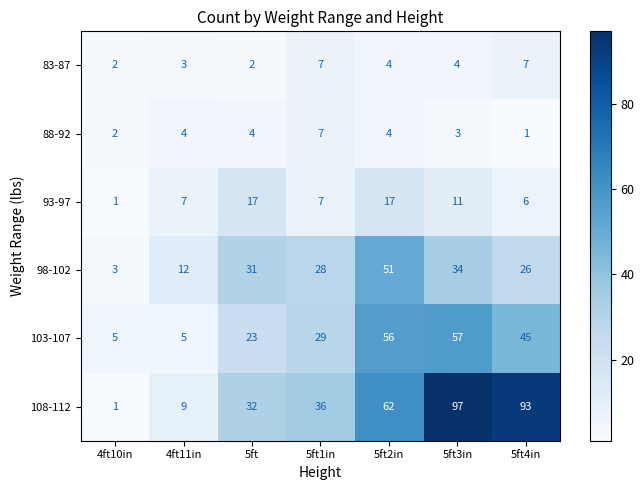

Where does the 83-87 series first go above 4?

5ft1in